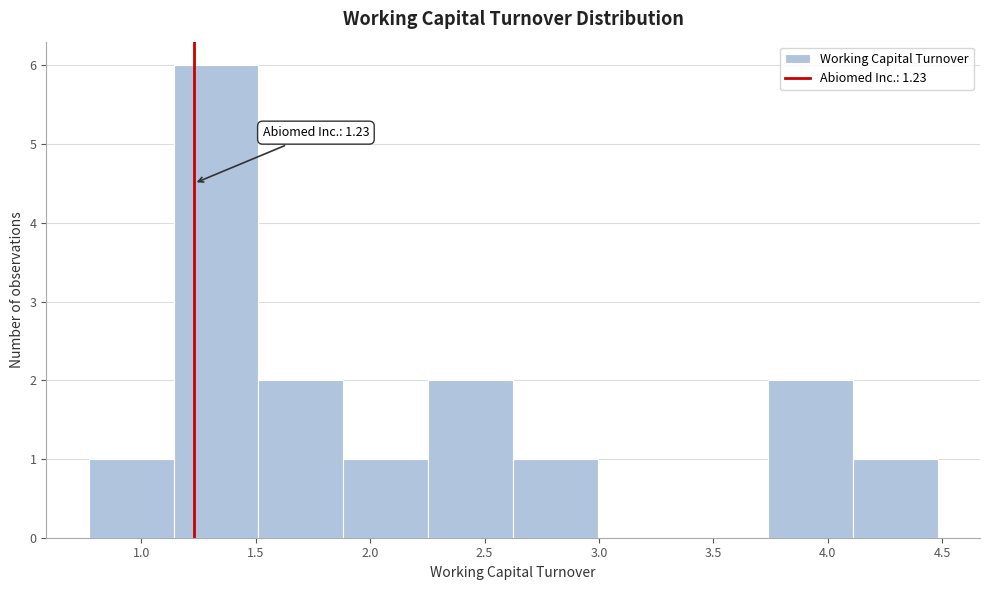

Which range on the x-axis has the tallest bar?

1.15 to 1.50